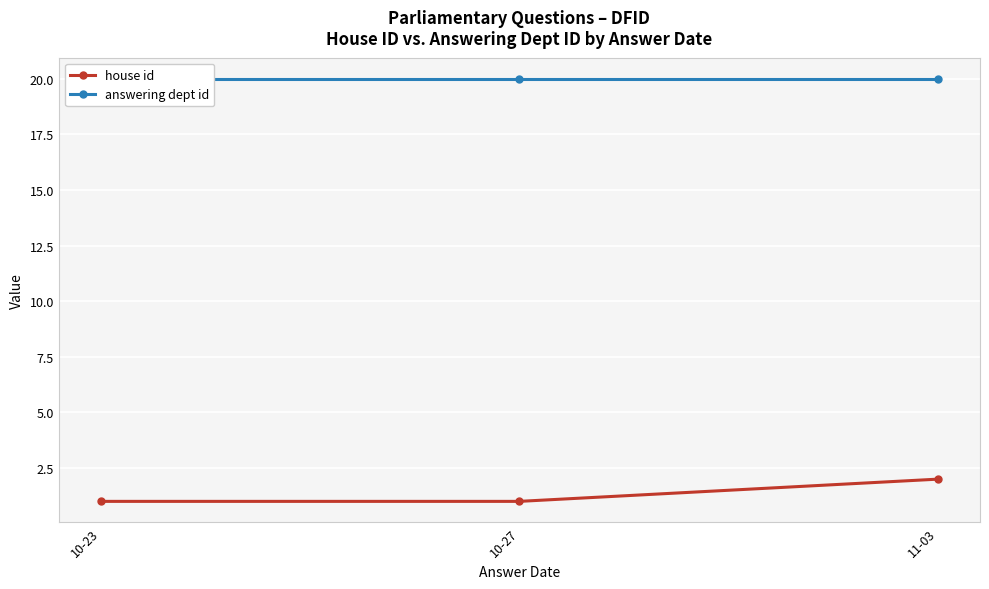

Read the house id value at 10-23.

1